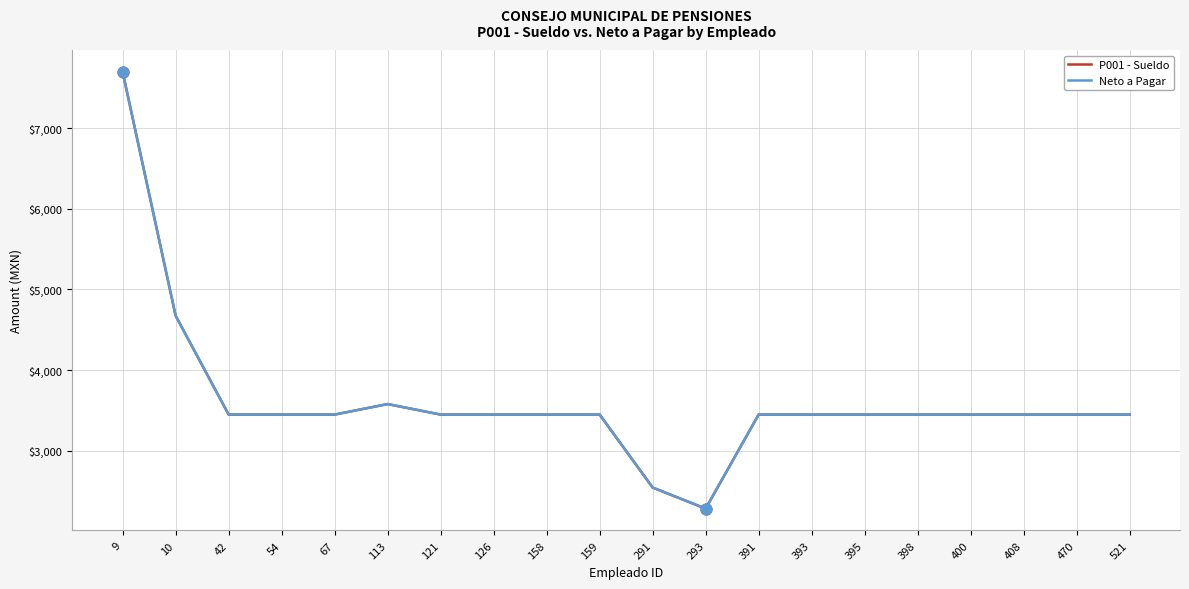

Does the chart have visible grid lines?

Yes